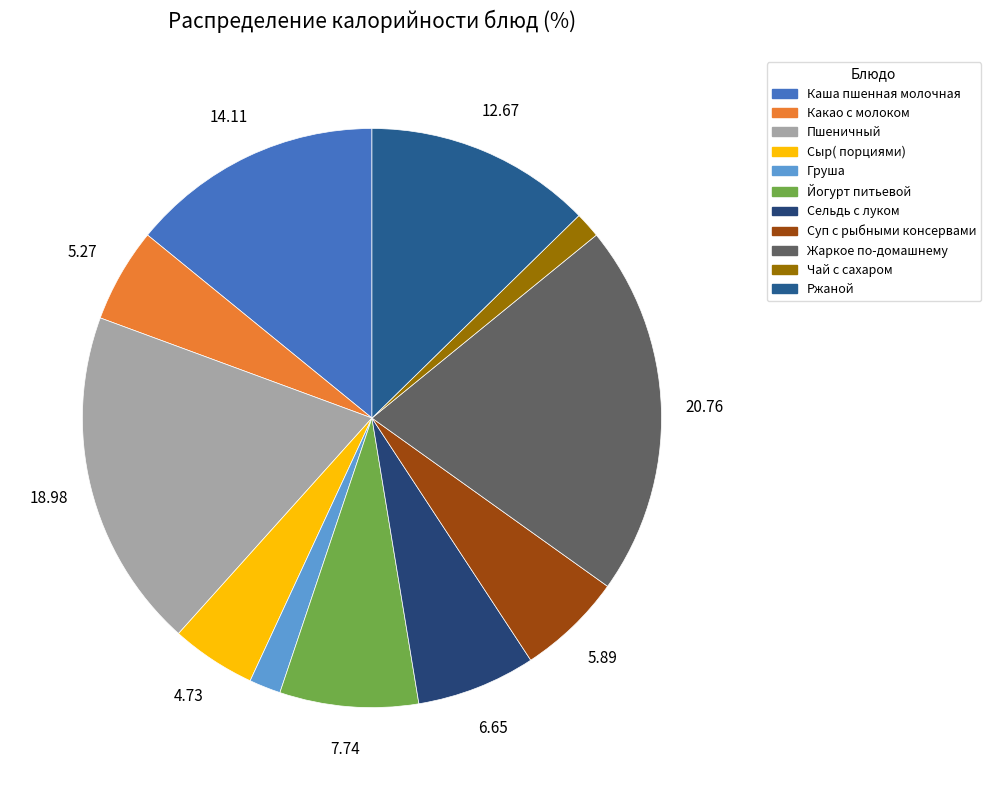

Combined, what portion of the pie is Пшеничный and Ржаной?

31.7%